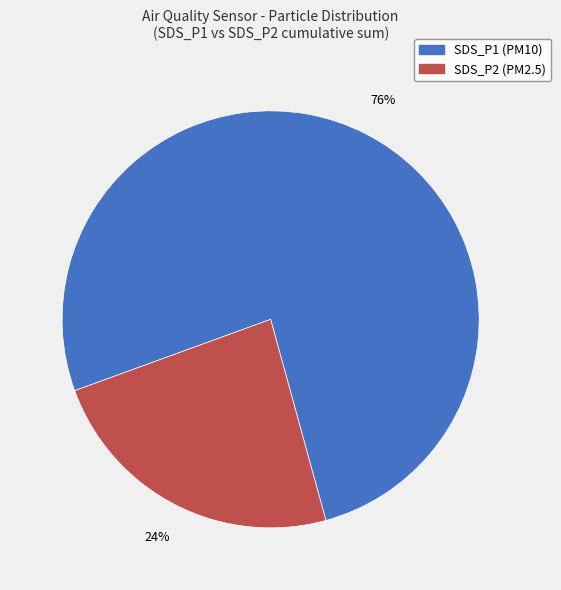

How many slices are in this pie chart?

2